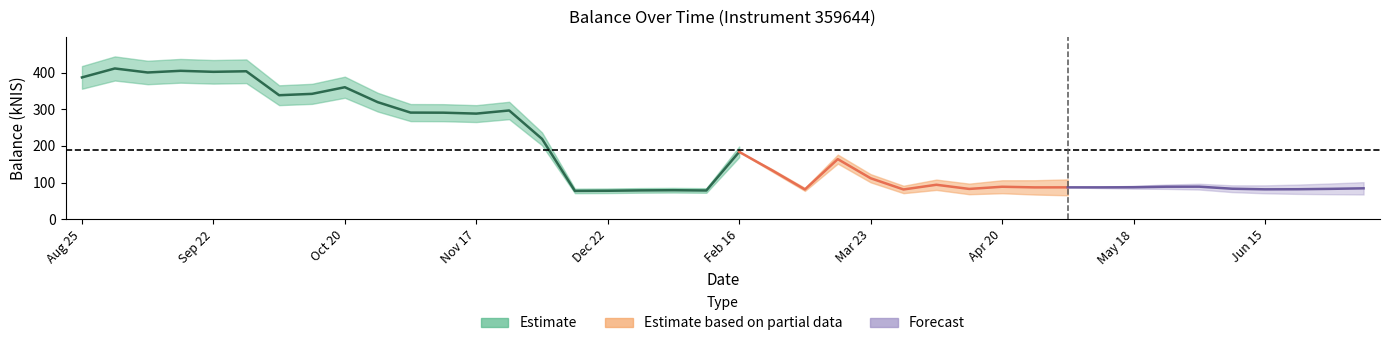

What is the greatest value displayed?

411.4